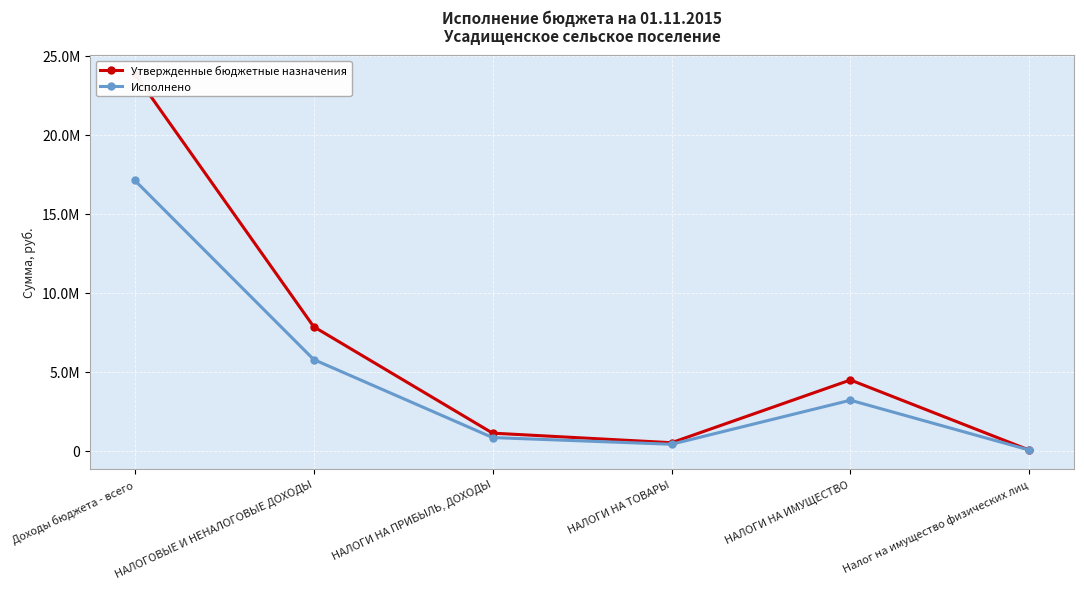

What is the sum of the Утвержденные бюджетные назначения values at Доходы бюджета - всего and НАЛОГИ НА ПРИБЫЛЬ, ДОХОДЫ?

24985247.8